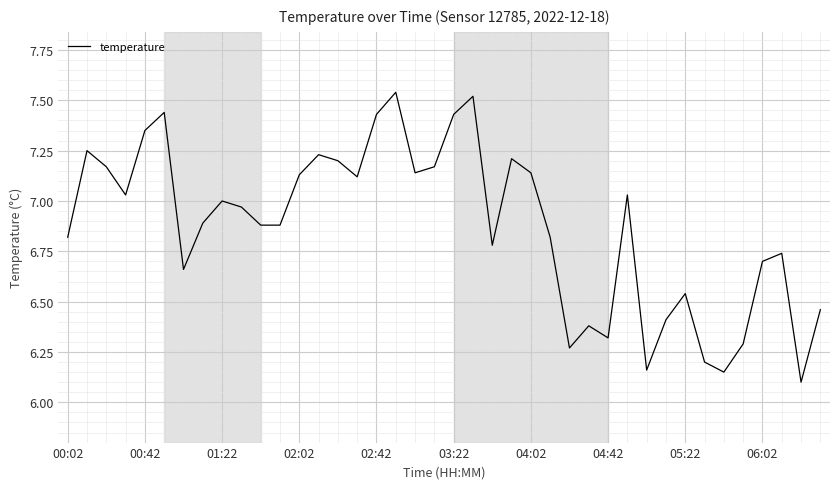

What is the sum of all values?

274.9